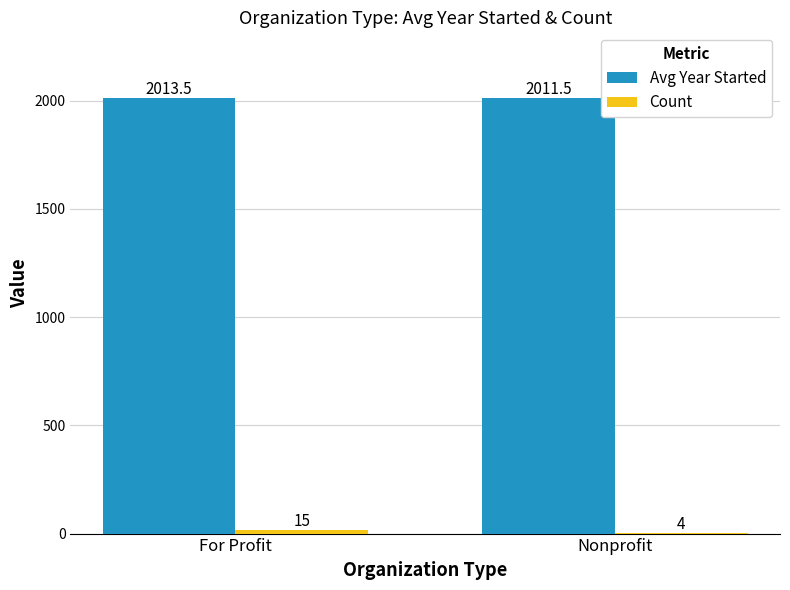

Which series has the largest total across all categories?

Avg Year Started